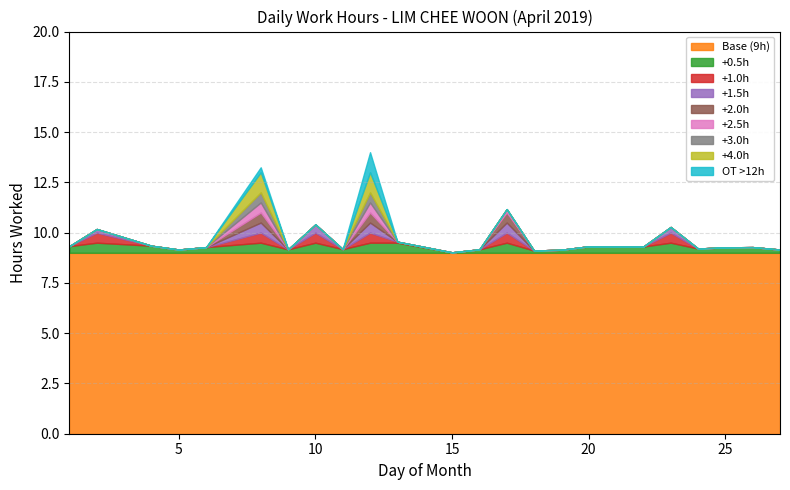

What is the change in value from 15 to 17?

+2.2